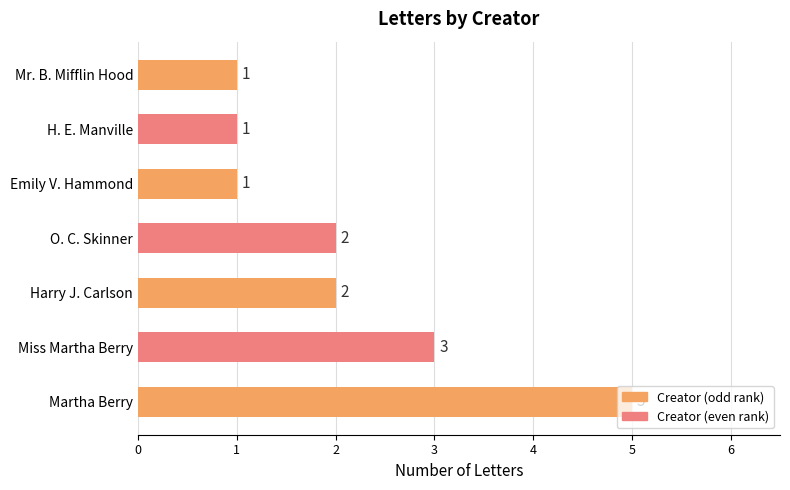

The chart shows a value of 2 at O. C. Skinner. True or false?

True